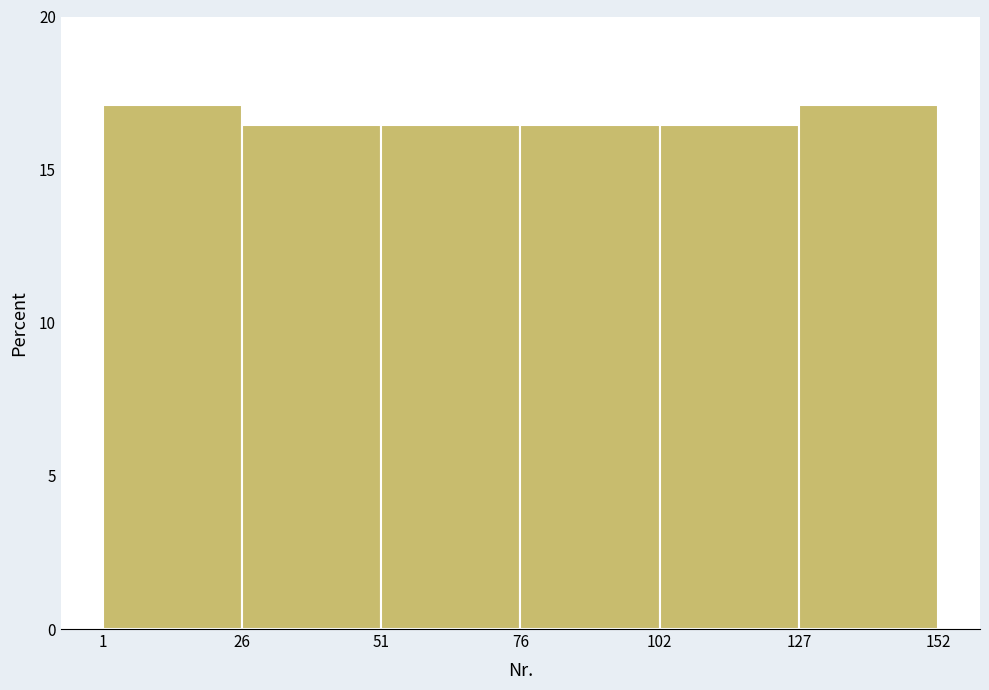

How tall is the bar that spans 102 to 127 on the x-axis? The values are not printed on the chart, so give them approximately, as read against the axis.

16.5